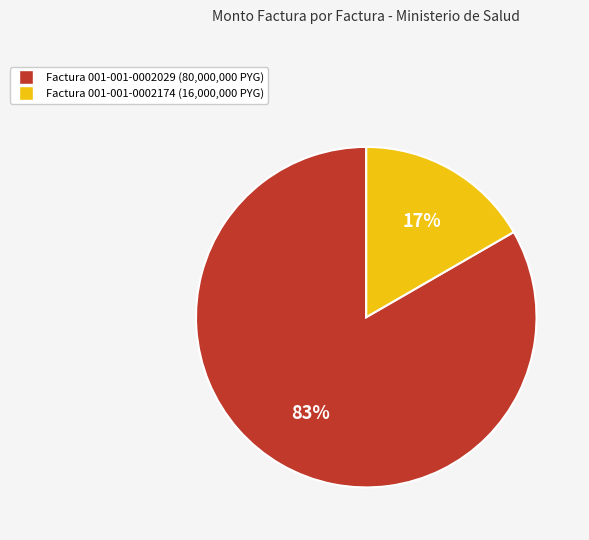

Is there any slice that represents more than half of the pie?

Yes